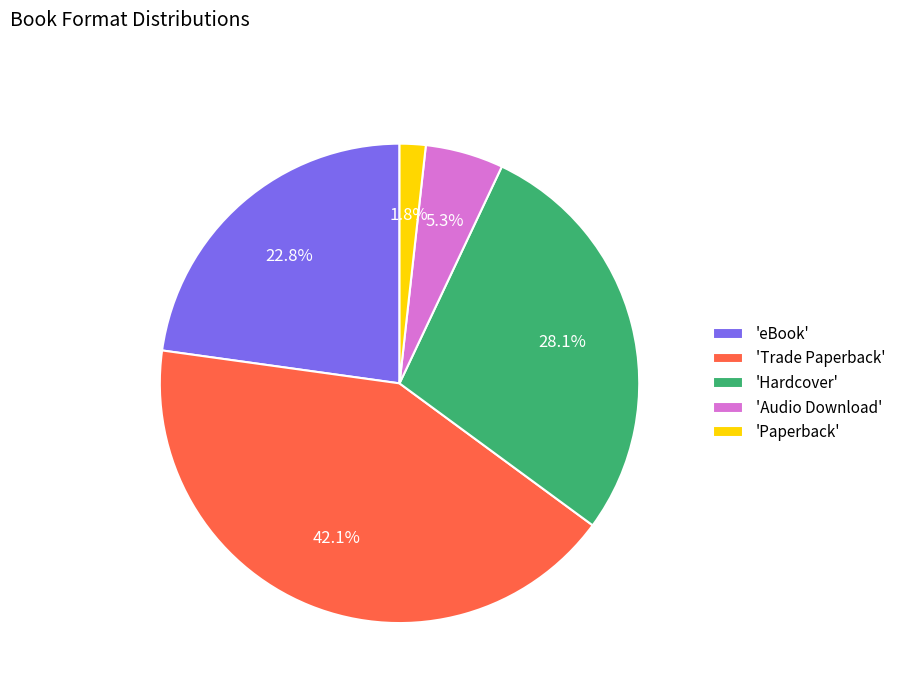

Approximately how many times larger is the value at 'Paperback' compared to 'Audio Download'?

0.3